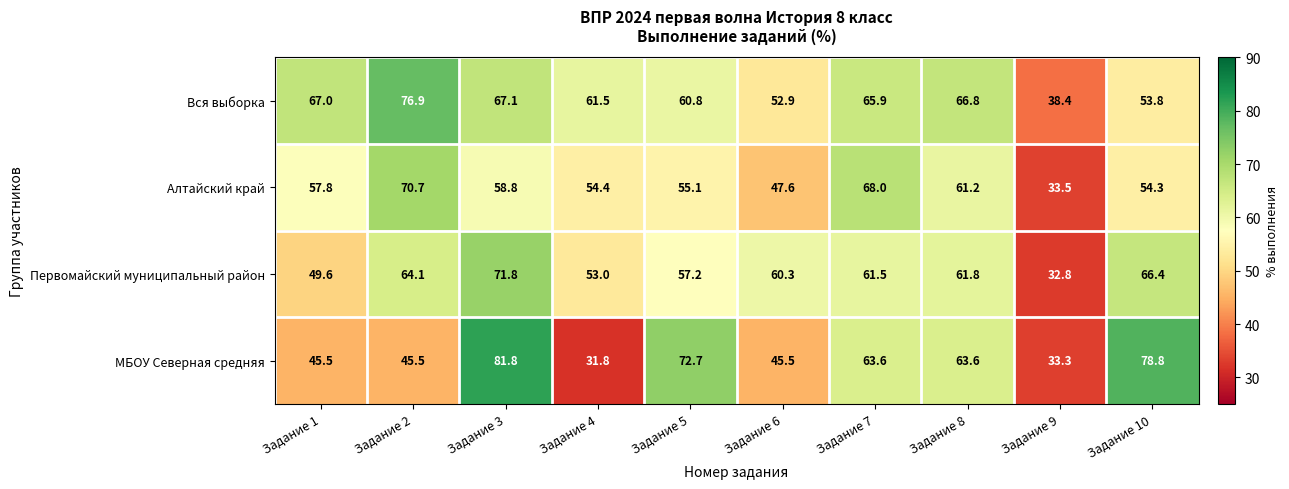

The Вся выборка series shows 99.4 at Задание 4. True or false?

False